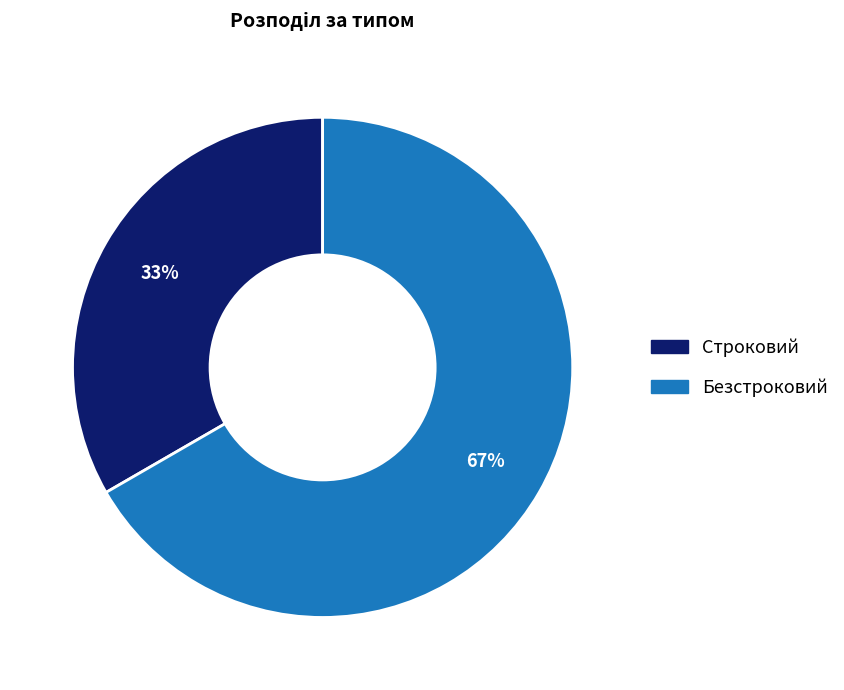

To the nearest percent, what is the average slice percentage?

50%